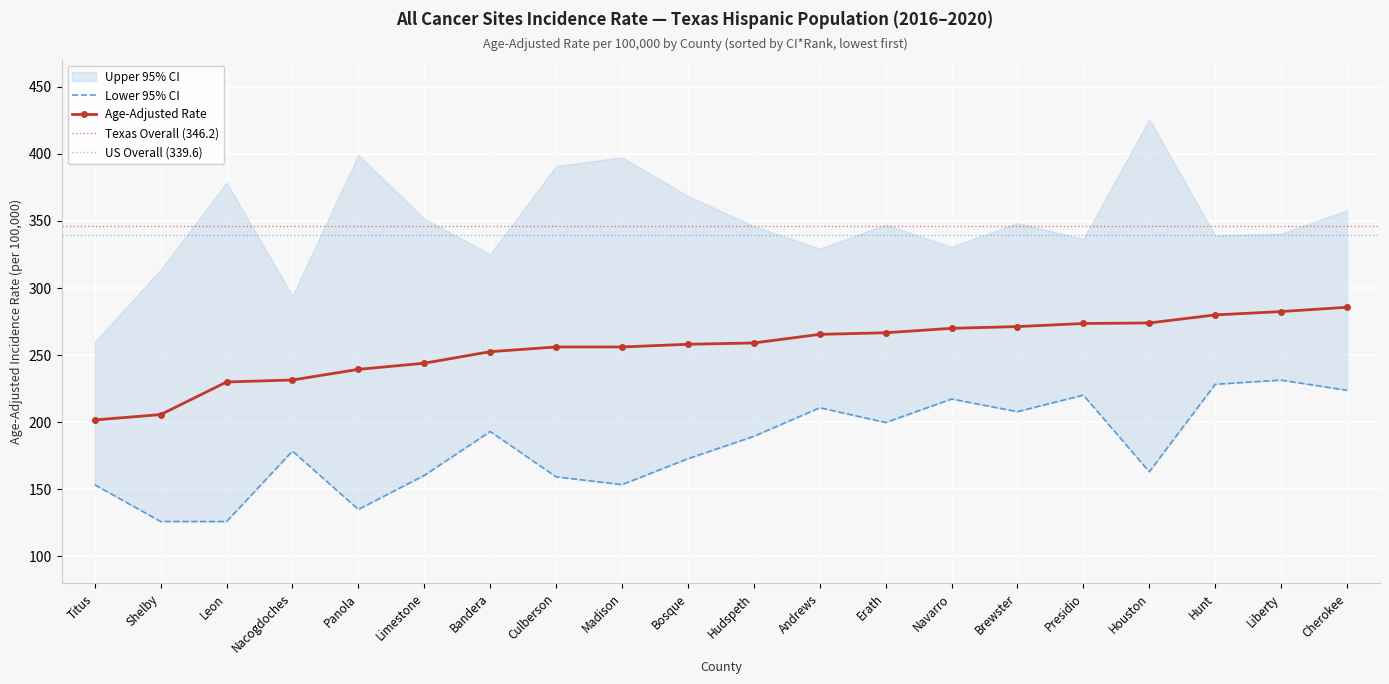

What is the highest value of the Age-Adjusted Rate series?

285.7